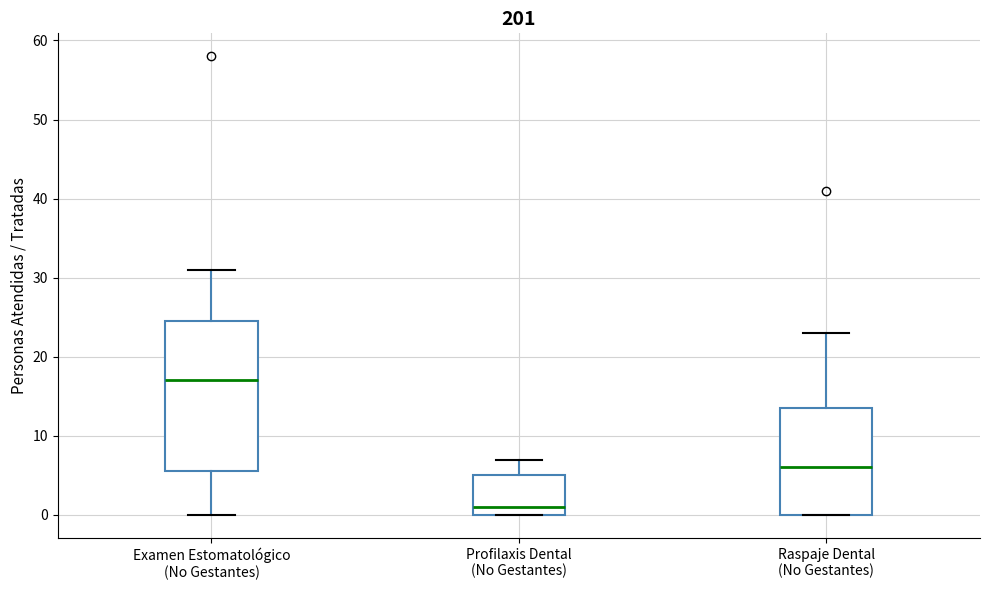

Which box's median line is the highest?

Examen Estomatológico (No Gestantes)